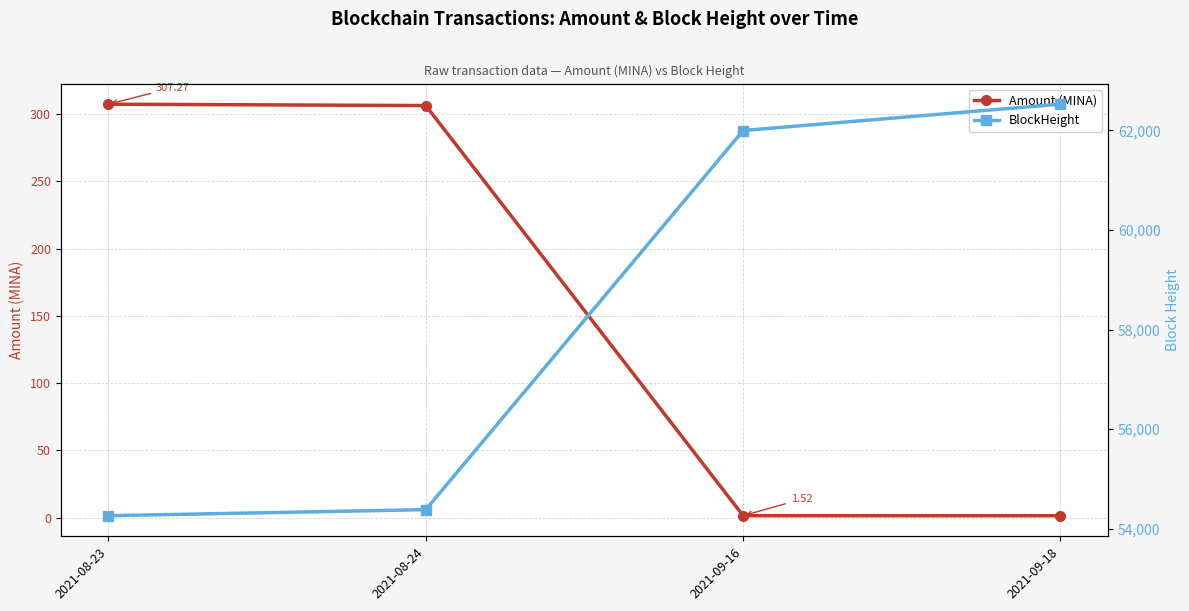

What is the difference between the second highest and second lowest values in the BlockHeight series?

7613.0